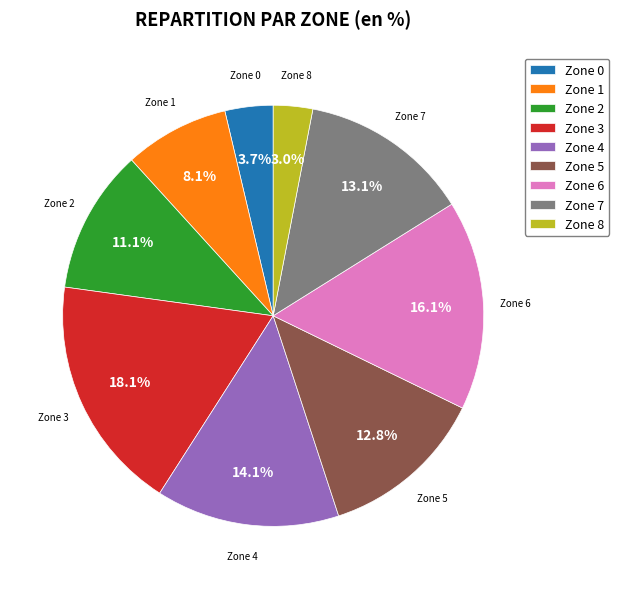

To the nearest percent, what portion does Zone 1 represent?

8%